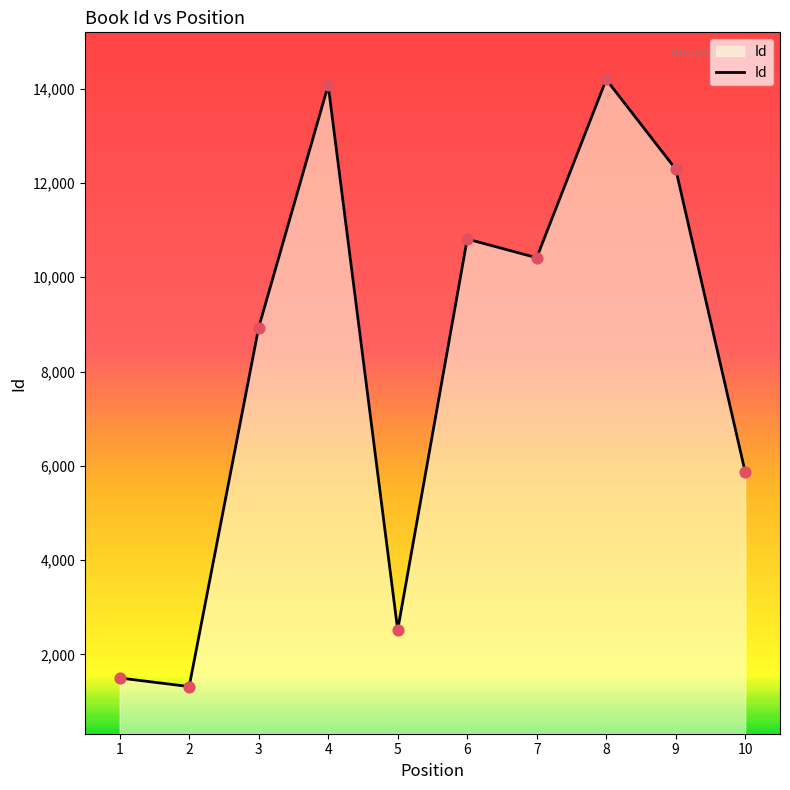

Approximately how many times larger is the value at 1 compared to 10?

0.3